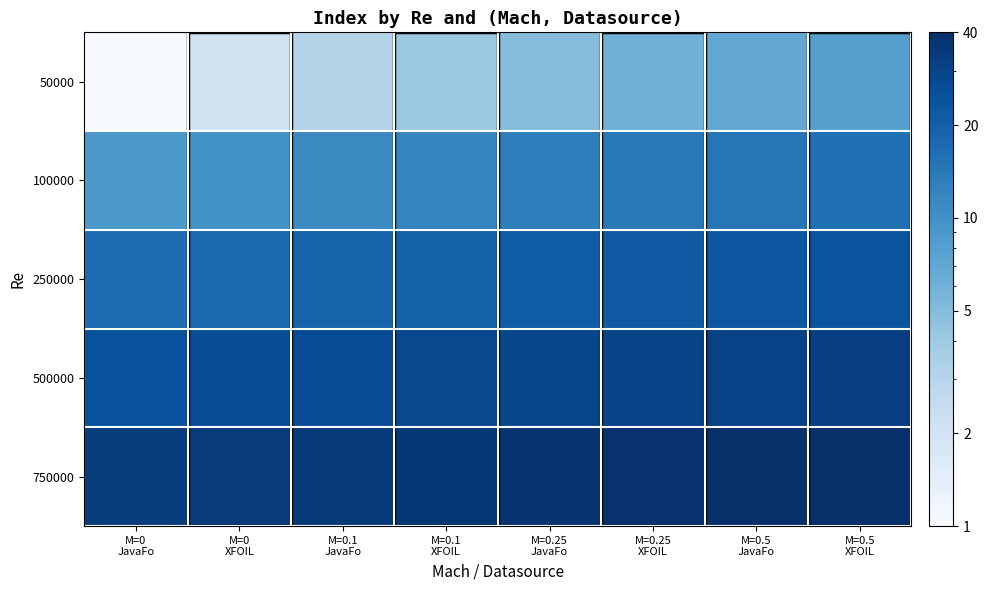

Reading left to right, extract all data points from this chart.

50000: M=0
JavaFo=1	M=0
XFOIL=2	M=0.1
JavaFo=3	M=0.1
XFOIL=4	M=0.25
JavaFo=5	M=0.25
XFOIL=6	M=0.5
JavaFo=7	M=0.5
XFOIL=8
100000: M=0
JavaFo=9	M=0
XFOIL=10	M=0.1
JavaFo=11	M=0.1
XFOIL=12	M=0.25
JavaFo=13	M=0.25
XFOIL=14	M=0.5
JavaFo=15	M=0.5
XFOIL=16
250000: M=0
JavaFo=17	M=0
XFOIL=18	M=0.1
JavaFo=19	M=0.1
XFOIL=20	M=0.25
JavaFo=21	M=0.25
XFOIL=22	M=0.5
JavaFo=23	M=0.5
XFOIL=24
500000: M=0
JavaFo=25	M=0
XFOIL=26	M=0.1
JavaFo=27	M=0.1
XFOIL=28	M=0.25
JavaFo=29	M=0.25
XFOIL=30	M=0.5
JavaFo=31	M=0.5
XFOIL=32
750000: M=0
JavaFo=33	M=0
XFOIL=34	M=0.1
JavaFo=35	M=0.1
XFOIL=36	M=0.25
JavaFo=37	M=0.25
XFOIL=38	M=0.5
JavaFo=39	M=0.5
XFOIL=40